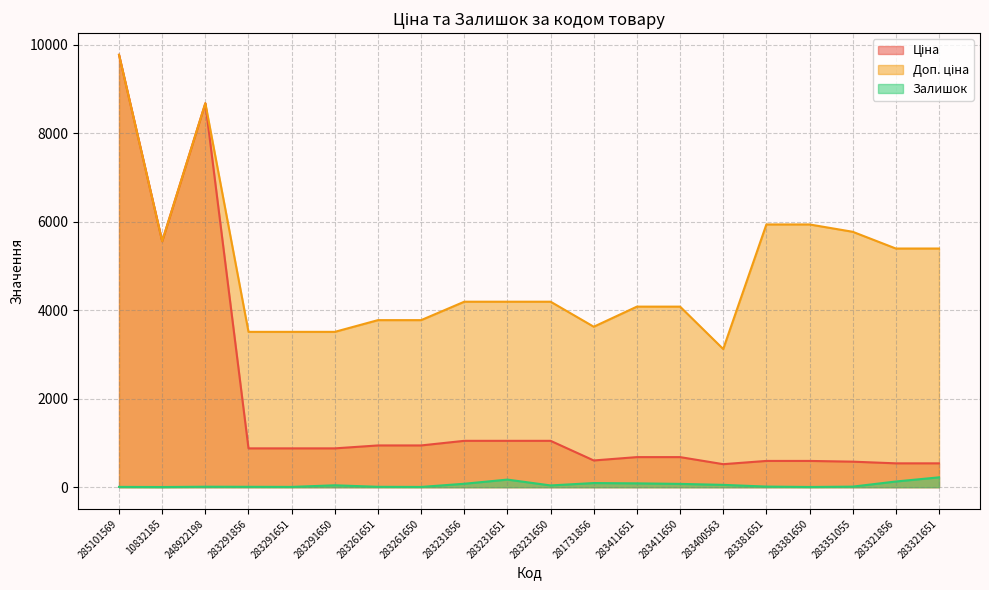

At which category does the chart reach its peak across all series?

285101569